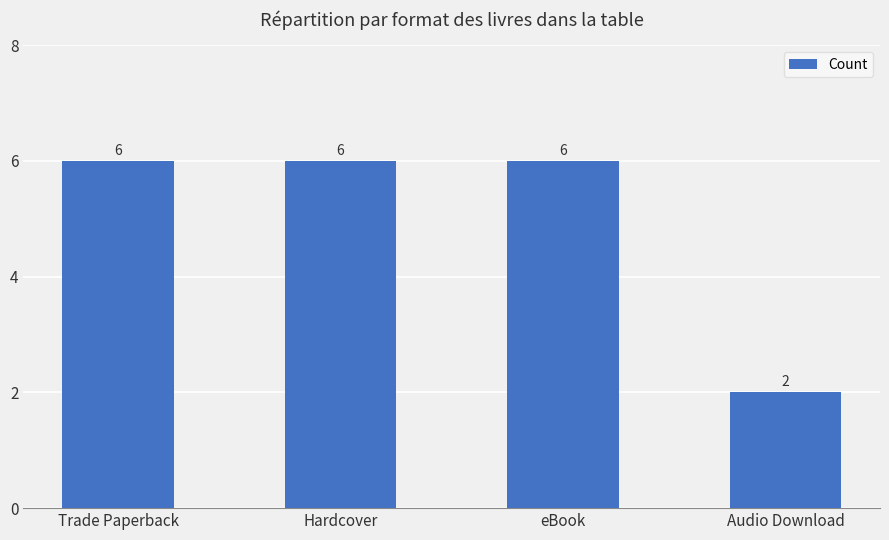

Reading left to right, transcribe all the data shown in this chart.

Trade Paperback=6	Hardcover=6	eBook=6	Audio Download=2